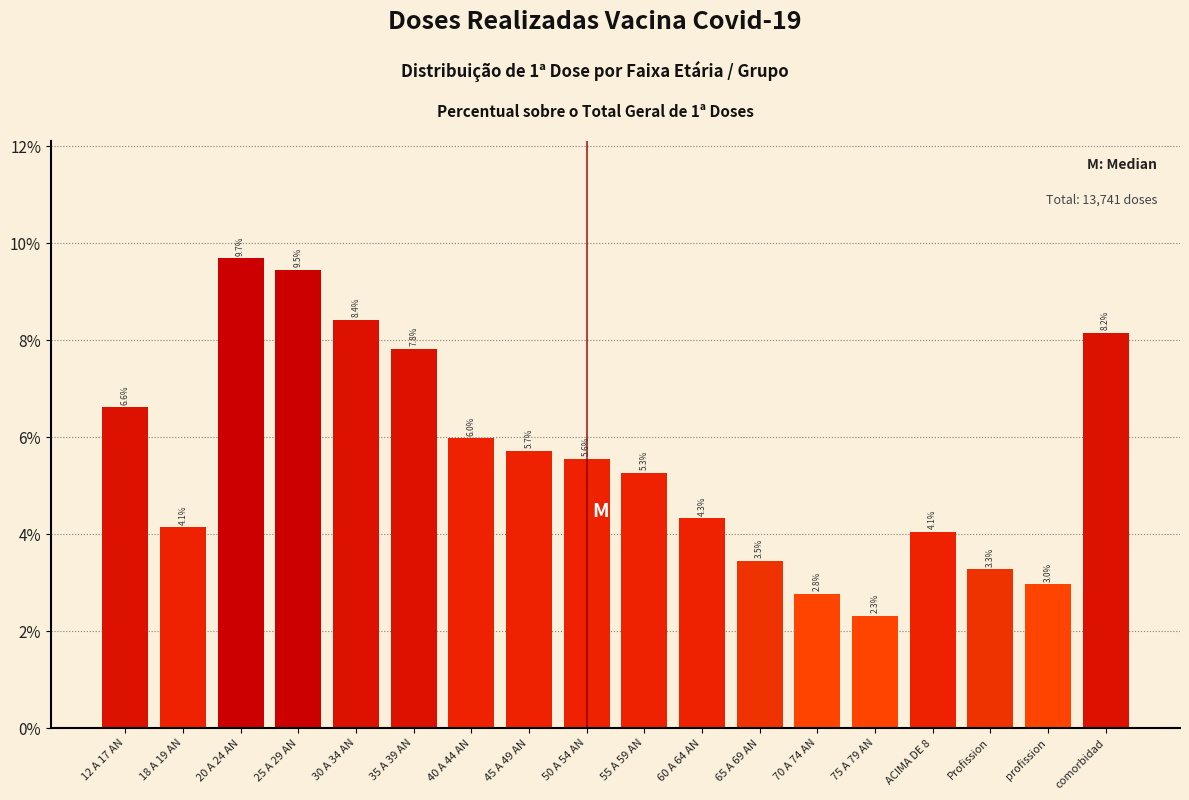

Reading left to right, what are all the values shown in this chart?

12 A 17 AN=6.6	18 A 19 AN=4.1	20 A 24 AN=9.7	25 A 29 AN=9.5	30 A 34 AN=8.4	35 A 39 AN=7.8	40 A 44 AN=6.0	45 A 49 AN=5.7	50 A 54 AN=5.6	55 A 59 AN=5.3	60 A 64 AN=4.3	65 A 69 AN=3.5	70 A 74 AN=2.8	75 A 79 AN=2.3	ACIMA DE 8=4.1	Profission=3.3	profission=3.0	comorbidad=8.2